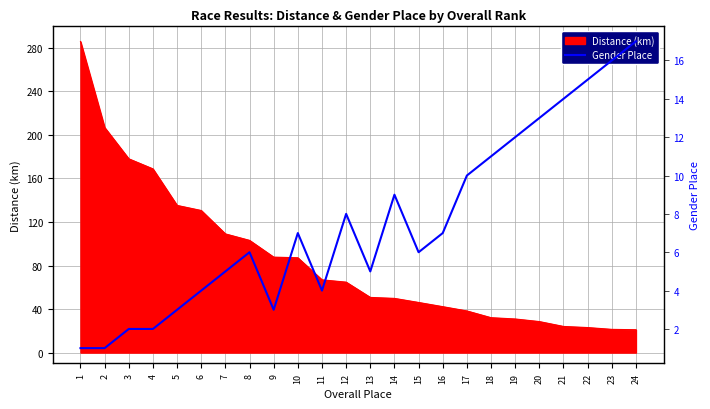

True or false: Distance (km) has a value of 112.5 at 11.

False